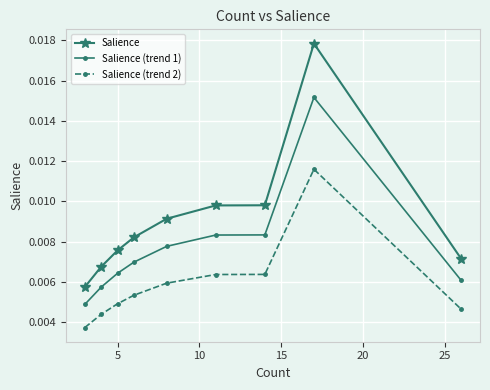

At how many categories does at least one series exceed 0?

9